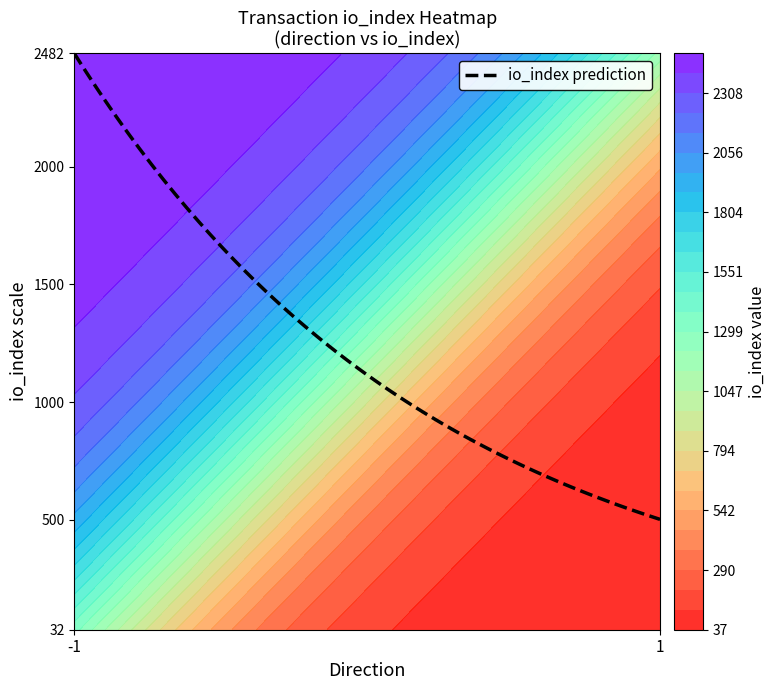

What is the lowest value of the io_index prediction series?

501.1